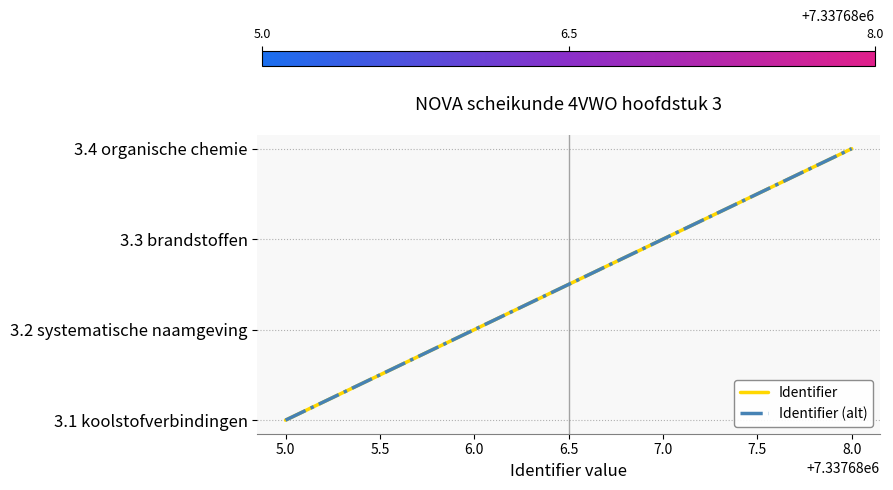

Where does the Identifier (alt) series first go above 2?

8.0